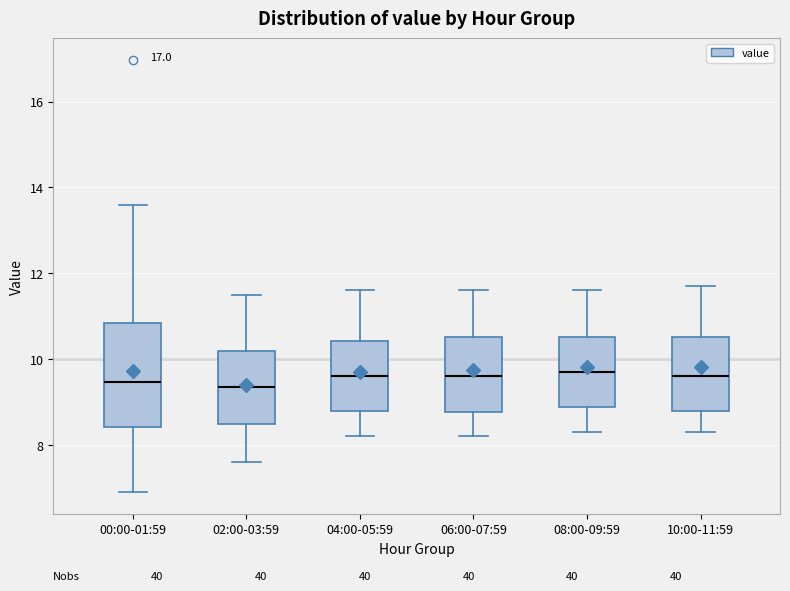

Reading left to right, read every box against the y-axis: the position of its median line, the range the box covers, and the ends of its whiskers. The values are not printed on the chart, so give them approximately, as read against the axis.

00:00-01:59: median 9.4, box 8.4 to 10.8, whiskers 7.0 to 13.6
02:00-03:59: median 9.4, box 8.6 to 10.2, whiskers 7.6 to 11.6
04:00-05:59: median 9.6, box 8.8 to 10.4, whiskers 8.2 to 11.6
06:00-07:59: median 9.6, box 8.8 to 10.6, whiskers 8.2 to 11.6
08:00-09:59: median 9.8, box 8.8 to 10.6, whiskers 8.4 to 11.6
10:00-11:59: median 9.6, box 8.8 to 10.6, whiskers 8.4 to 11.8